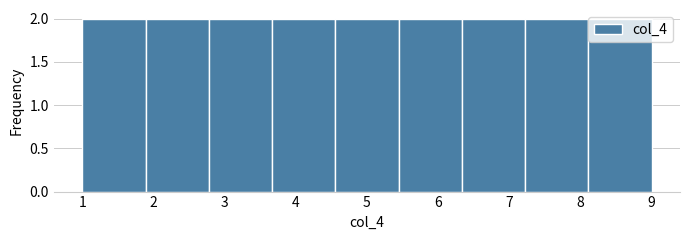

Reading left to right, list every bar in this chart as the range it spans on the x-axis followed by its height. Neither the bar edges nor the heights are printed on the chart, so give them approximately, as read against the axes.

1.0 to 1.9: 2
1.9 to 2.8: 2
2.8 to 3.7: 2
3.7 to 4.6: 2
4.6 to 5.4: 2
5.4 to 6.3: 2
6.3 to 7.2: 2
7.2 to 8.1: 2
8.1 to 9.0: 2